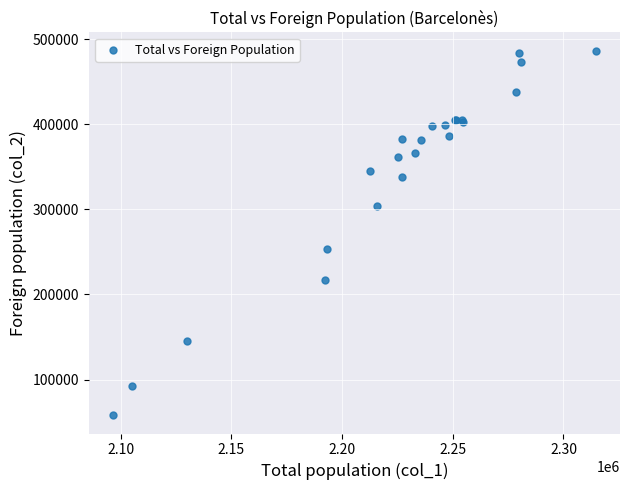

What Y value in the scatter plot is closest to 272337?

253848